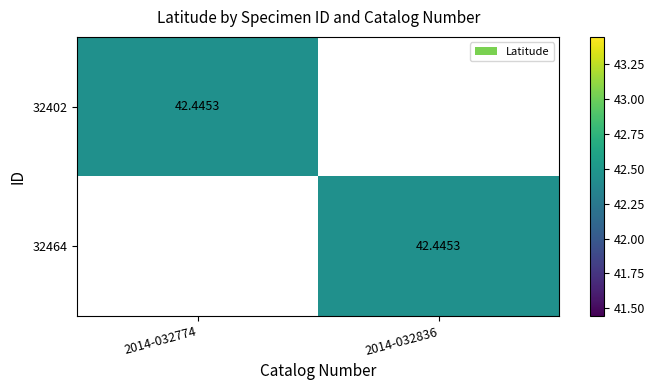

Is the value of 32402 at 2014-032774 greater than the value of 32464 at 2014-032774?

Yes